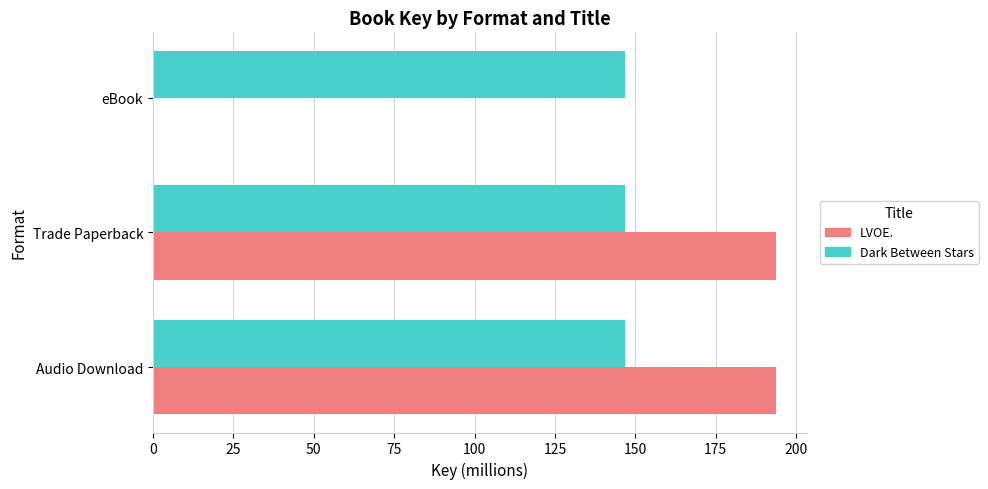

Which series has the widest spread of values?

LVOE.